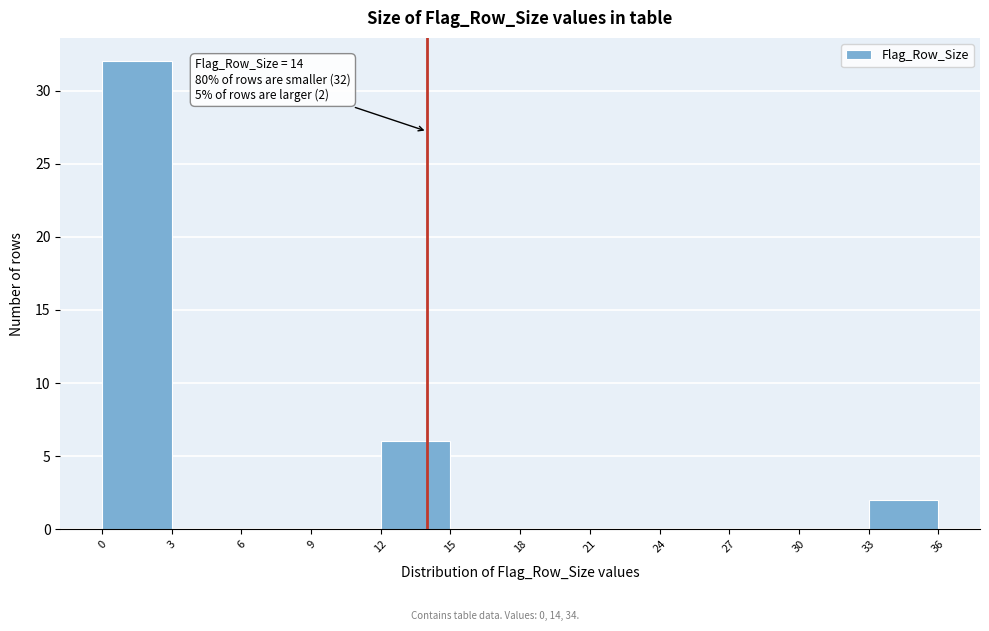

Which range on the x-axis has the tallest bar?

0 to 3